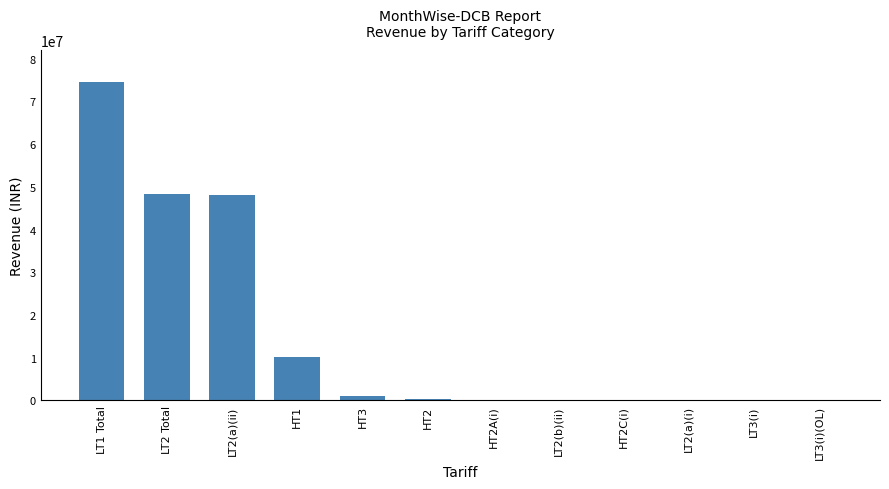

At which label does the data first exceed 295176?

LT1 Total